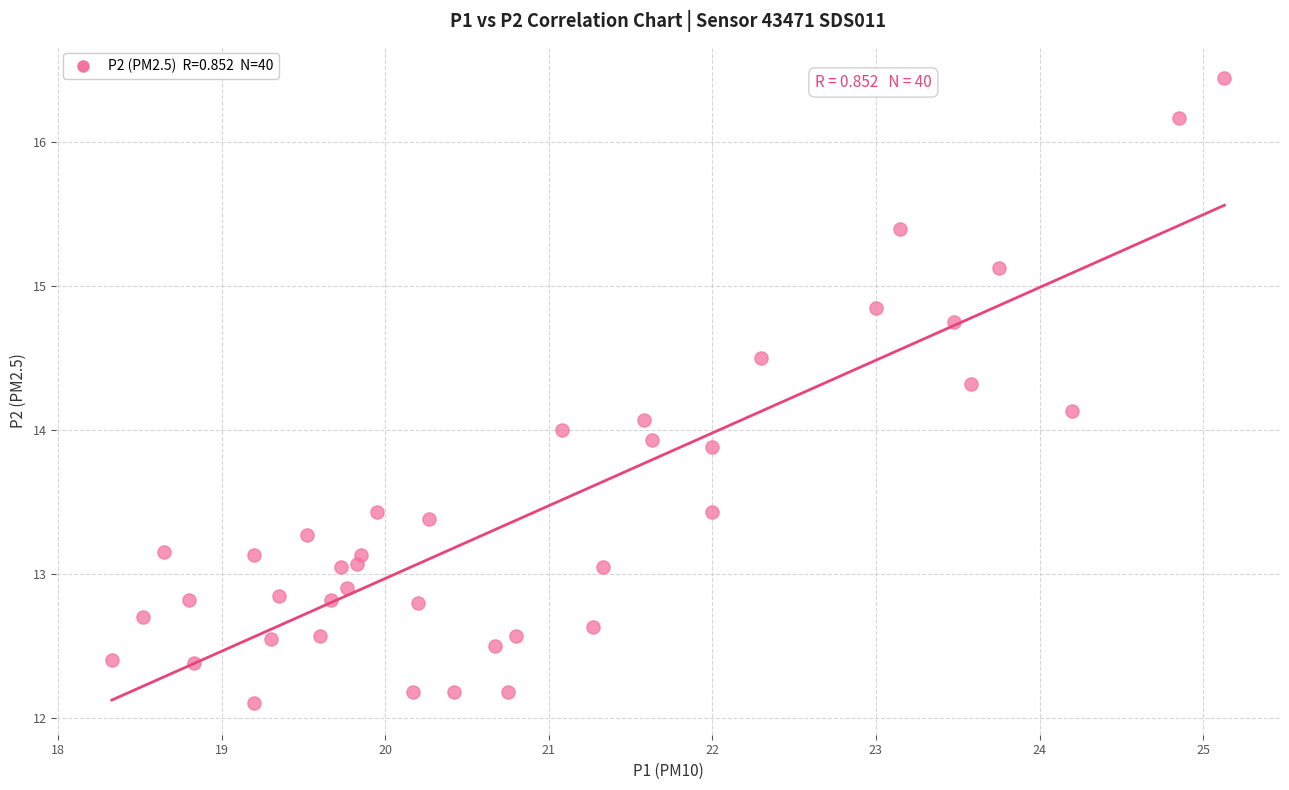

What is the range of X values (max minus min)?

6.8